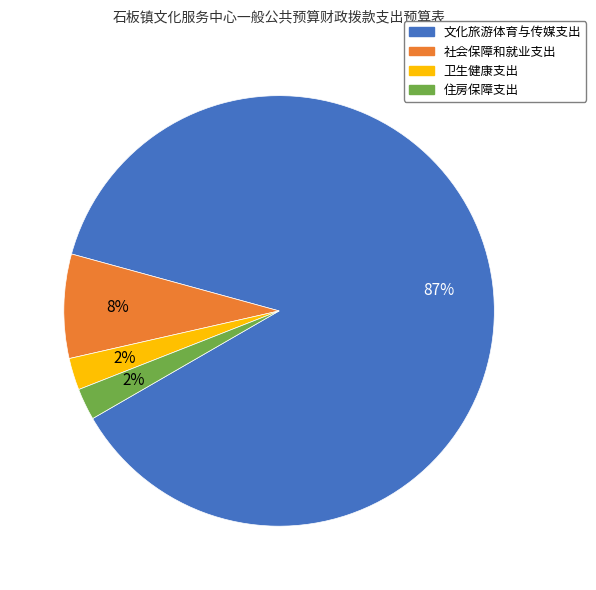

What is the largest slice in the pie chart?

文化旅游体育与传媒支出